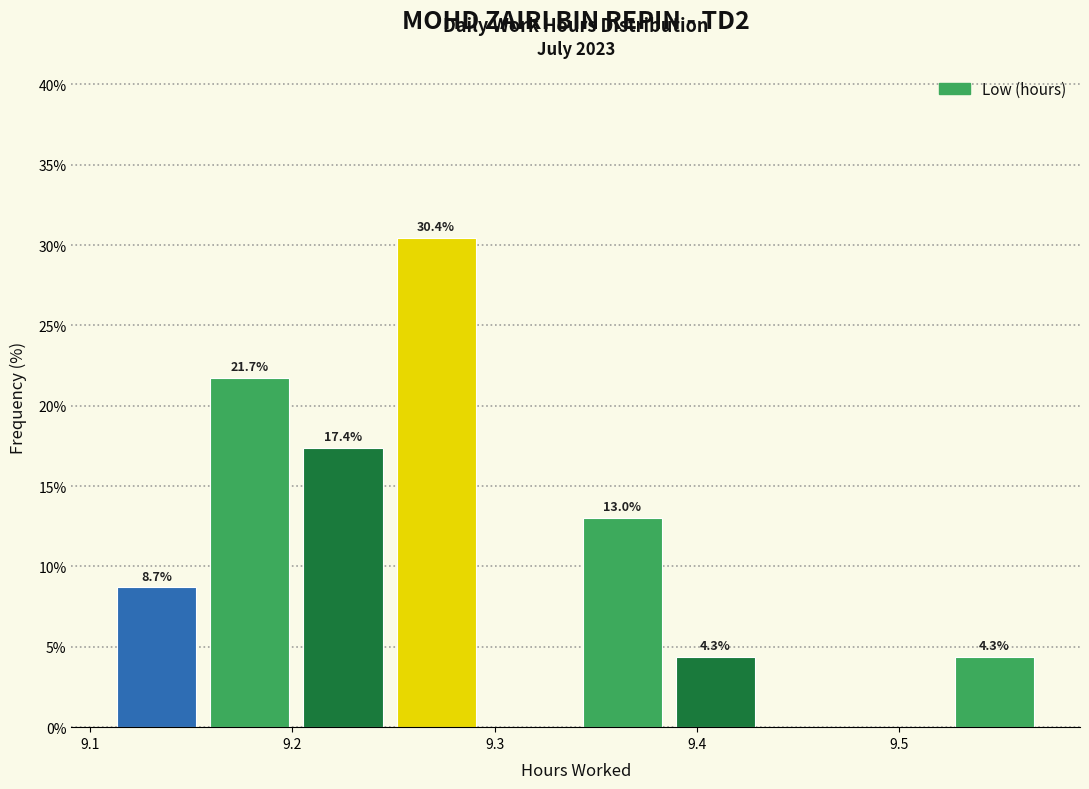

Over which range of the x-axis is the bar tallest?

9.248 to 9.294